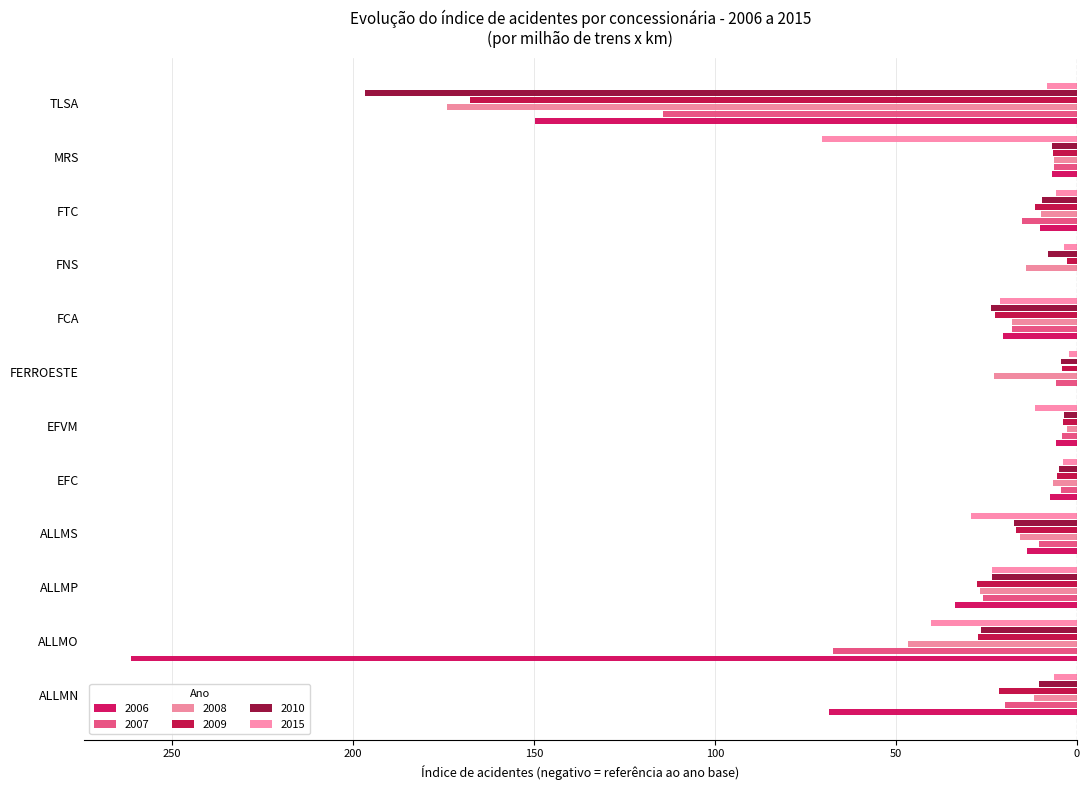

Is it true that 2010 equals -27.7 at ALLMS?

False